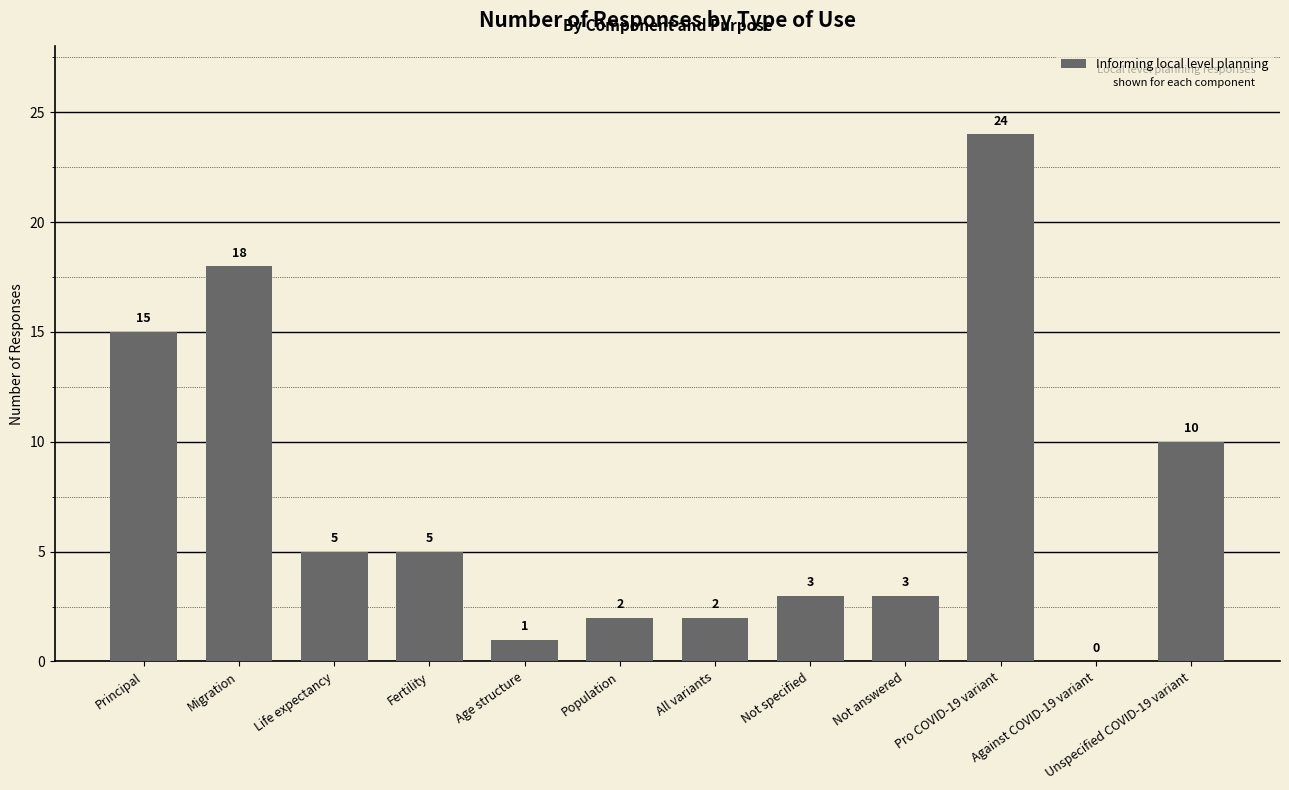

Approximately how many times larger is the value at Pro COVID-19 variant compared to All variants?

12.0